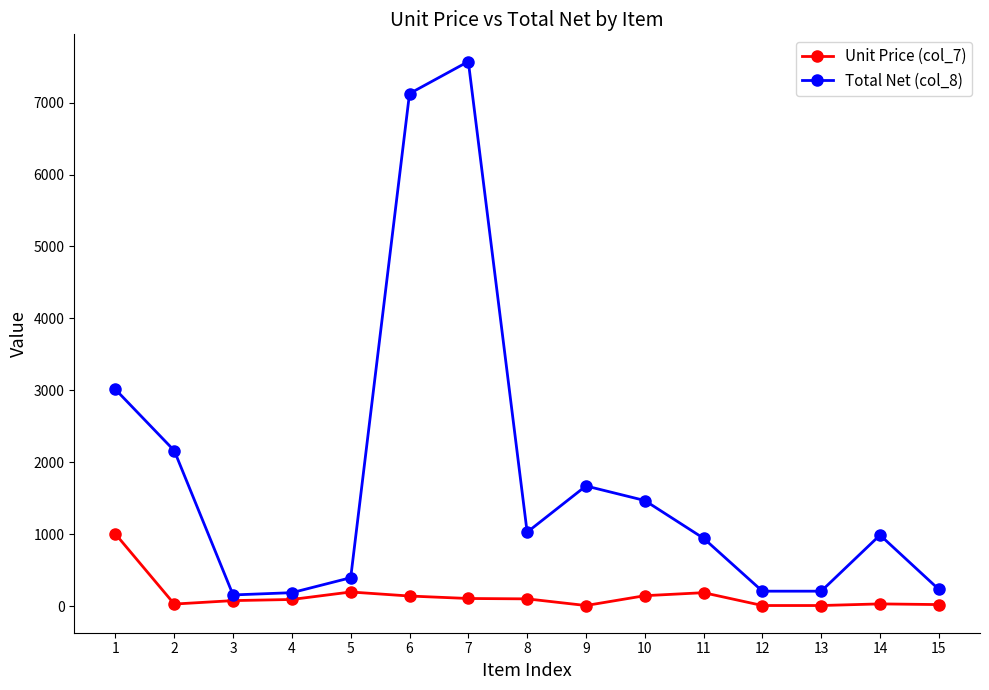

True or false: Total Net (col_8) has more than 2 interior local peaks.

True